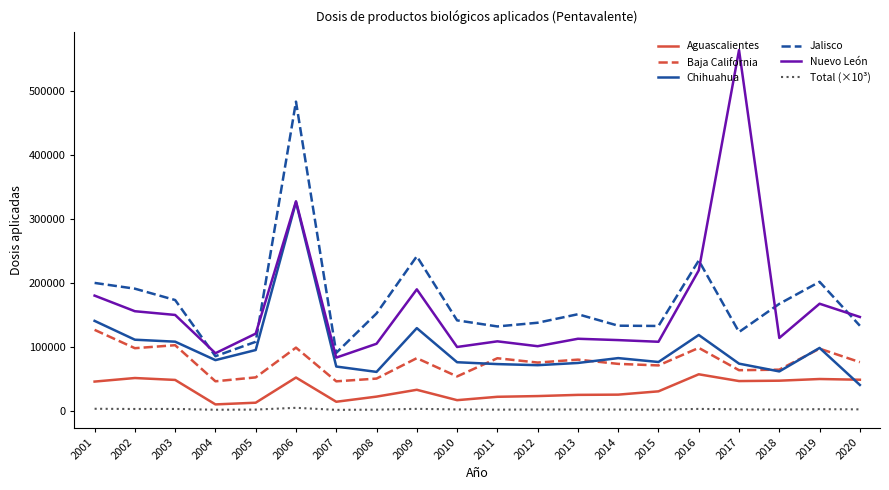

Rank the series by their maximum value, from lowest to highest.

Total (×10³), Aguascalientes, Baja California, Chihuahua, Jalisco, Nuevo León